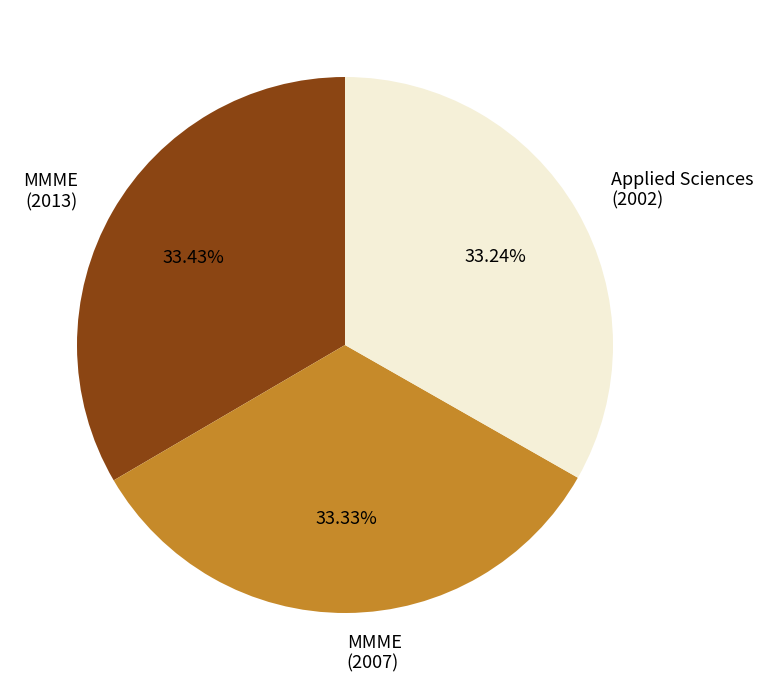

Is there any slice that represents more than half of the pie?

No